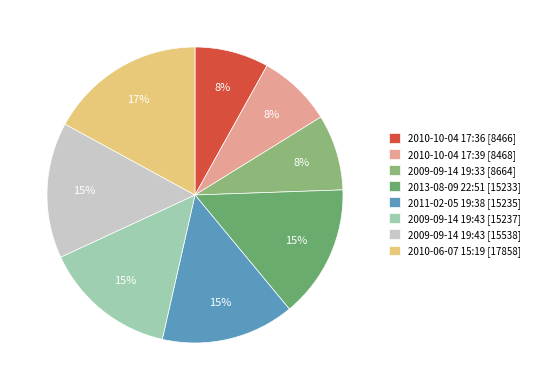

Rank the categories by value from lowest to highest.

2010-10-04 17:36, 2010-10-04 17:39, 2009-09-14 19:33, 2013-08-09 22:51, 2011-02-05 19:38, 2009-09-14 19:43, 2009-09-14 19:43, 2010-06-07 15:19